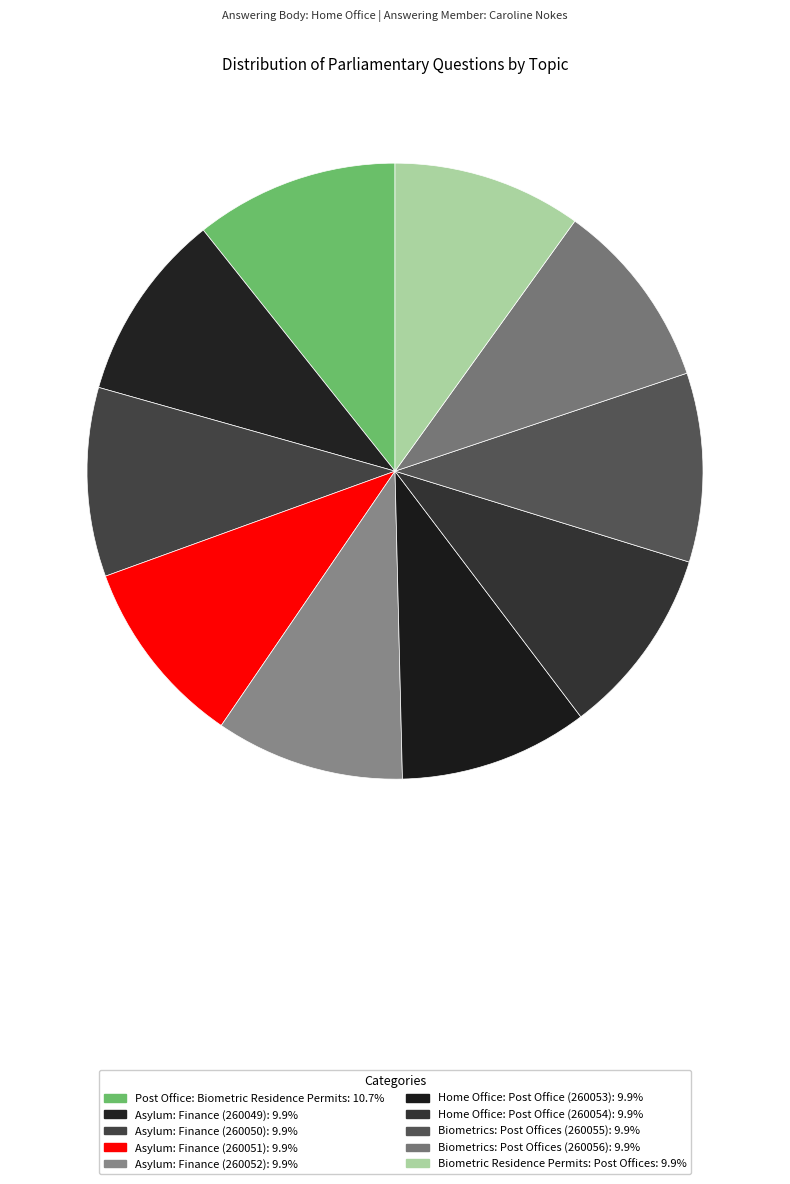

What is the largest slice in the pie chart?

Post Office: Biometric Residence Permits